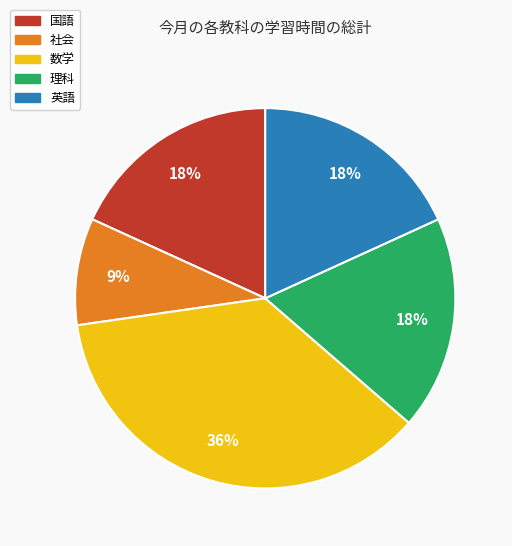

Count the number of slices in the pie.

5